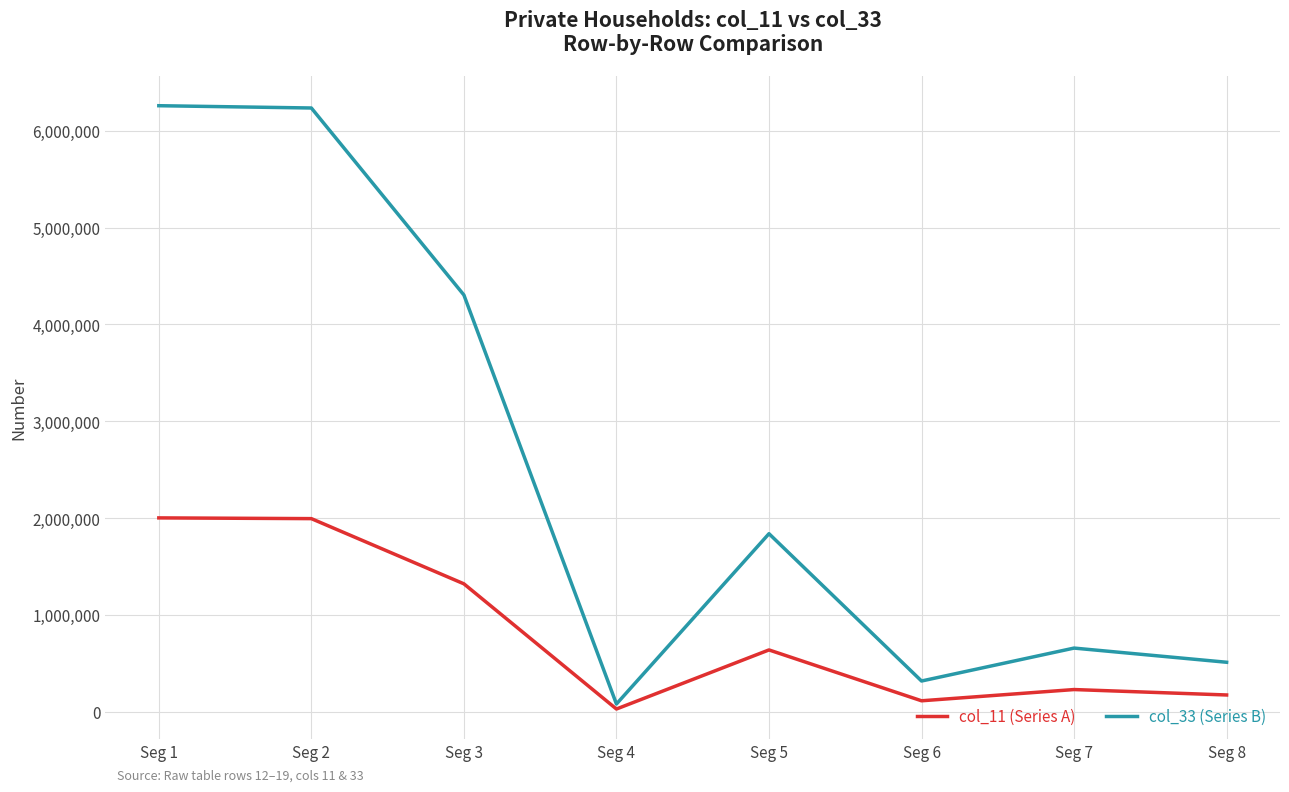

Is the value of col_11 (Series A) at Seg 2 greater than the value of col_33 (Series B) at Seg 2?

No